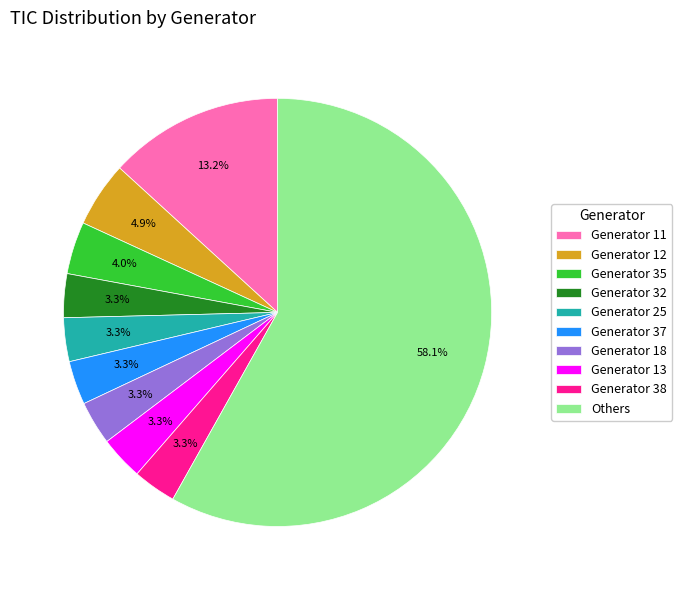

What is the majority slice?

Others